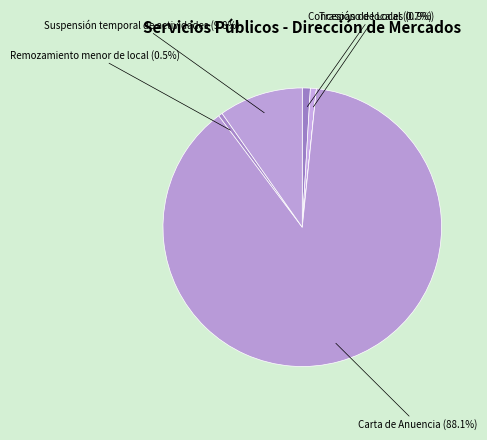

Is there any slice that represents more than half of the pie?

Yes